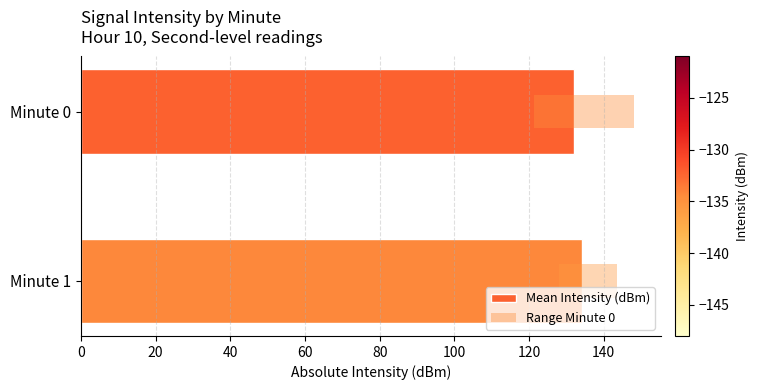

What is the sum of the values at Minute 0 and Minute 1?

266.4